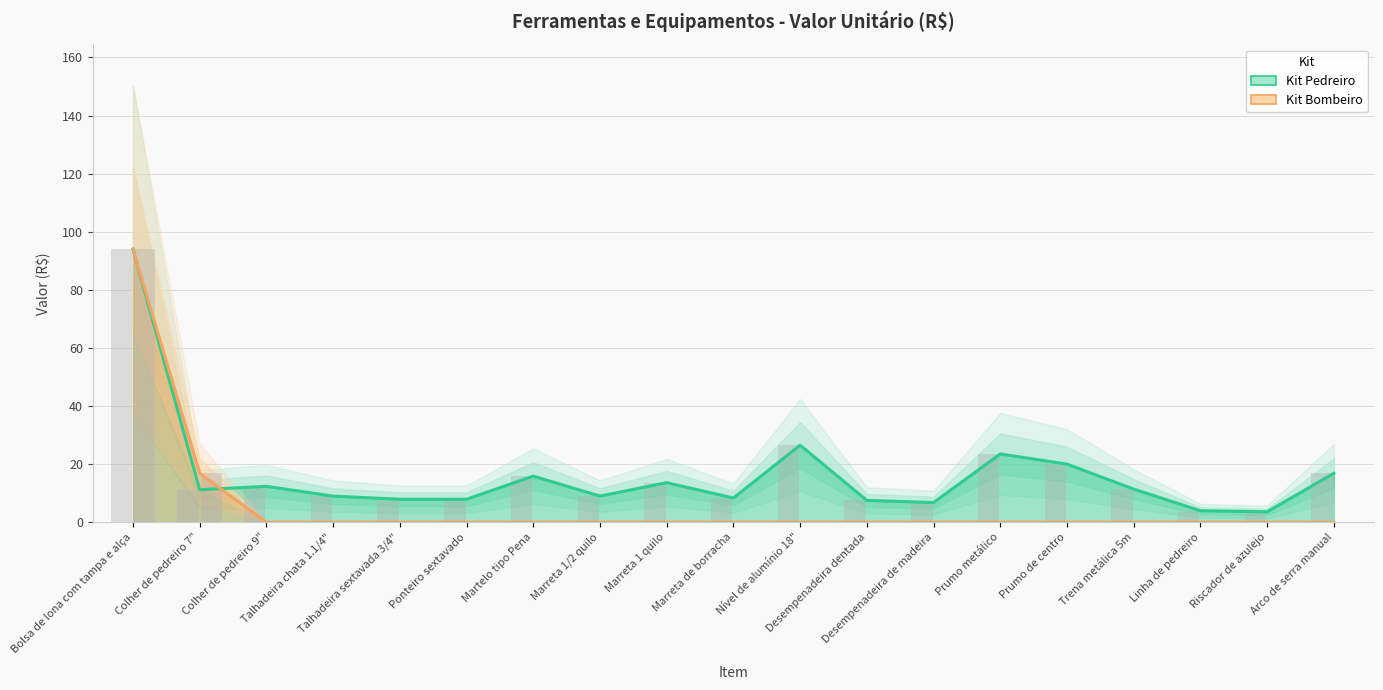

At which category is the sum across all series the highest?

Bolsa de lona com tampa e alça